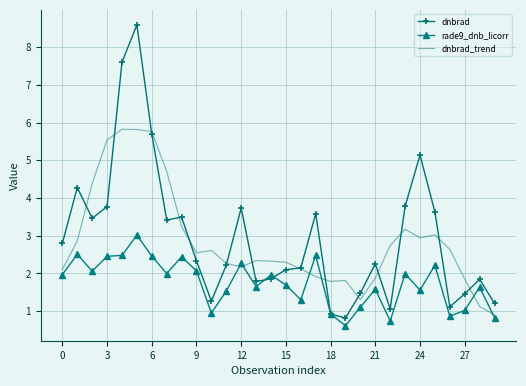

Rank the series by their maximum value, from highest to lowest.

dnbrad, dnbrad_trend, rade9_dnb_licorr